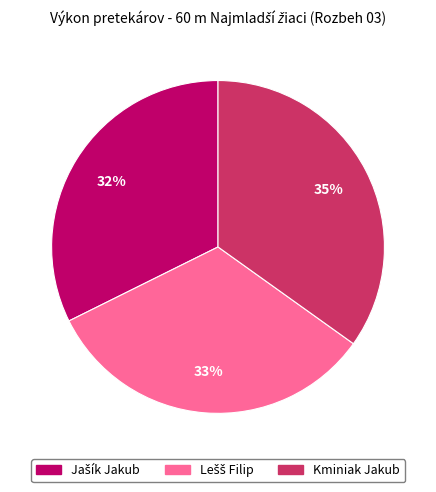

What is the largest slice in the pie chart?

Kminiak Jakub